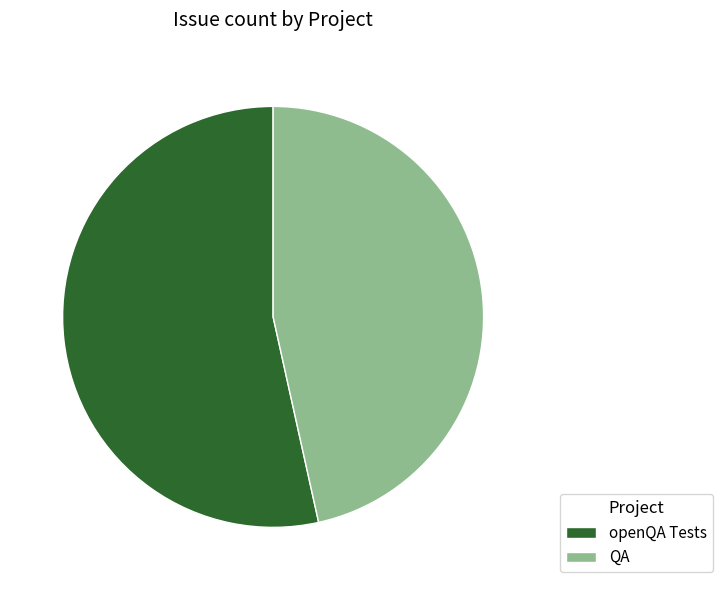

True or false: openQA Tests accounts for 27% of the total.

False